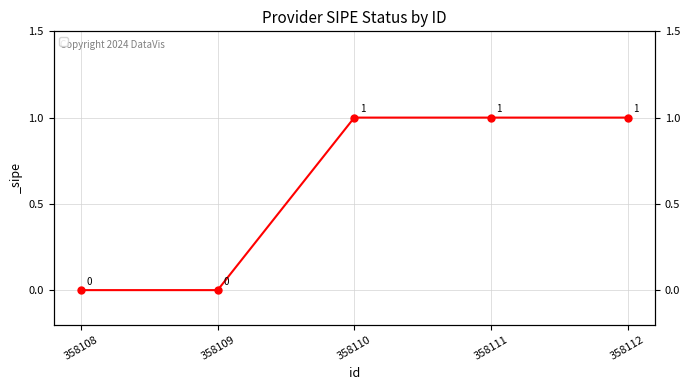

Is this an area chart (filled region under the line)?

No